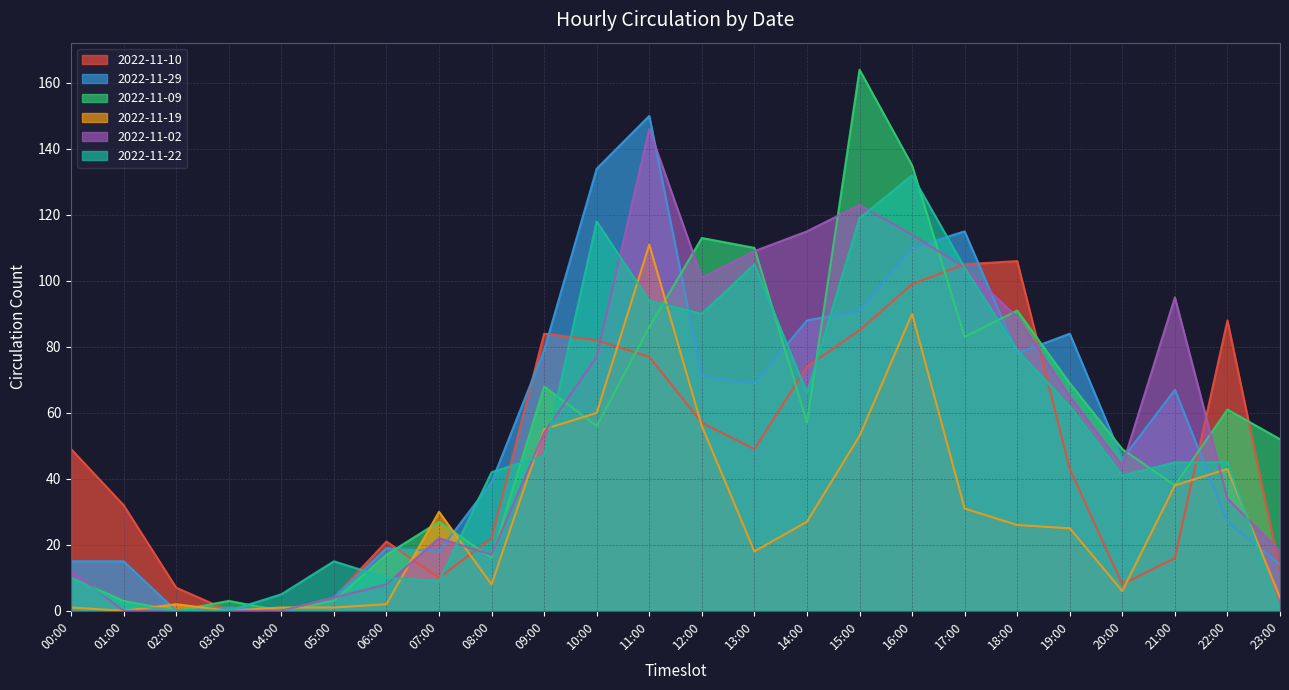

What is the average value of the 2022-11-29 series?

56